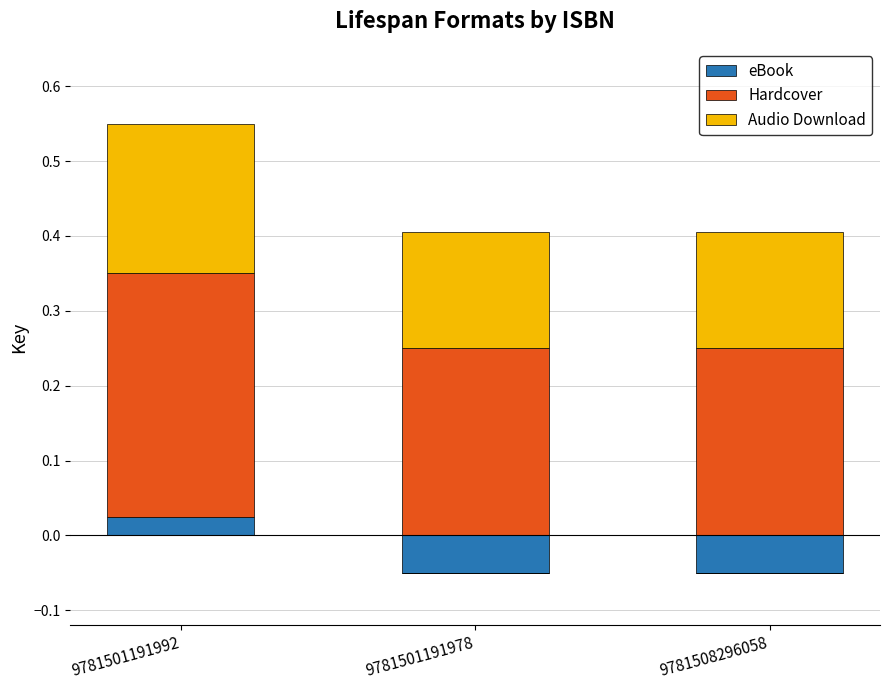

Is it true that Audio Download equals 0.2 at 9781501191978?

True